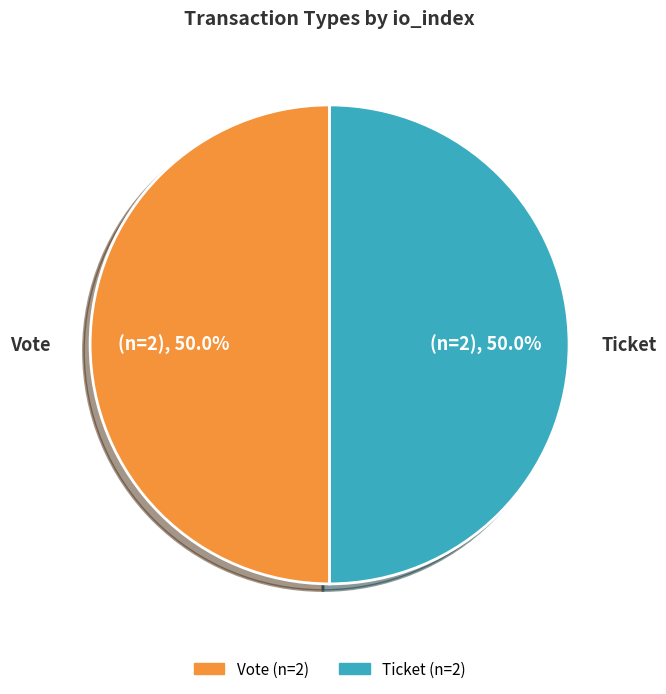

Count the number of slices in the pie.

2